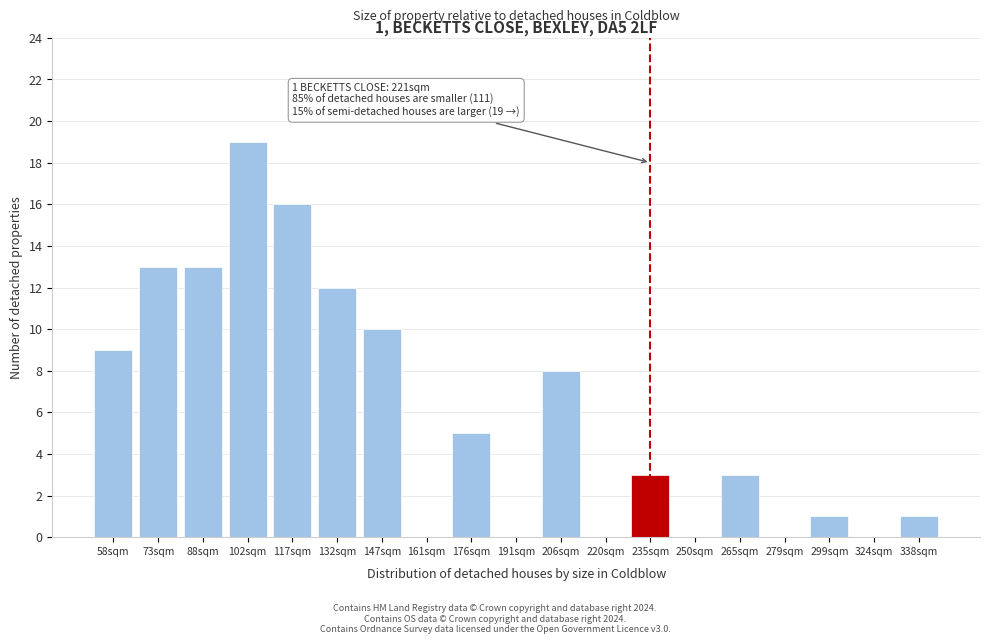

Reading left to right, what are all the values shown in this chart?

58sqm=9	73sqm=13	88sqm=13	102sqm=19	117sqm=16	132sqm=12	147sqm=10	161sqm=0	176sqm=5	191sqm=0	206sqm=8	220sqm=0	235sqm=3	250sqm=0	265sqm=3	279sqm=0	299sqm=1	324sqm=0	338sqm=1